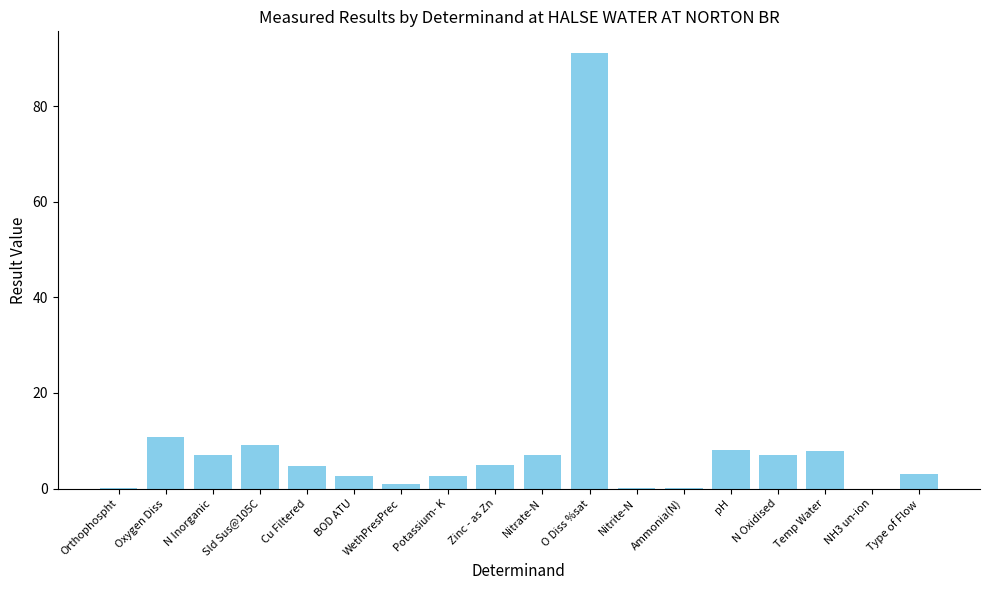

Count the number of data series in this chart.

1